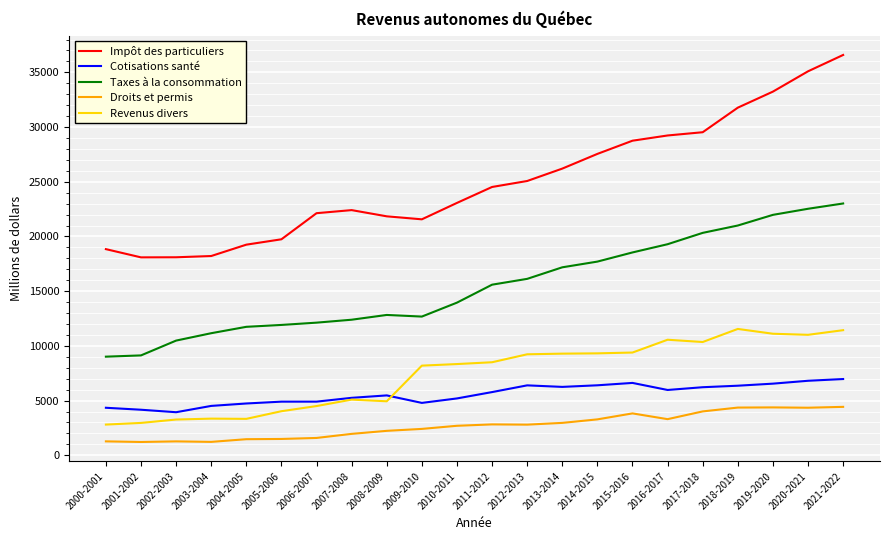

List the series in order of their peak value, highest first.

Impôt des particuliers, Taxes à la consommation, Revenus divers, Cotisations santé, Droits et permis